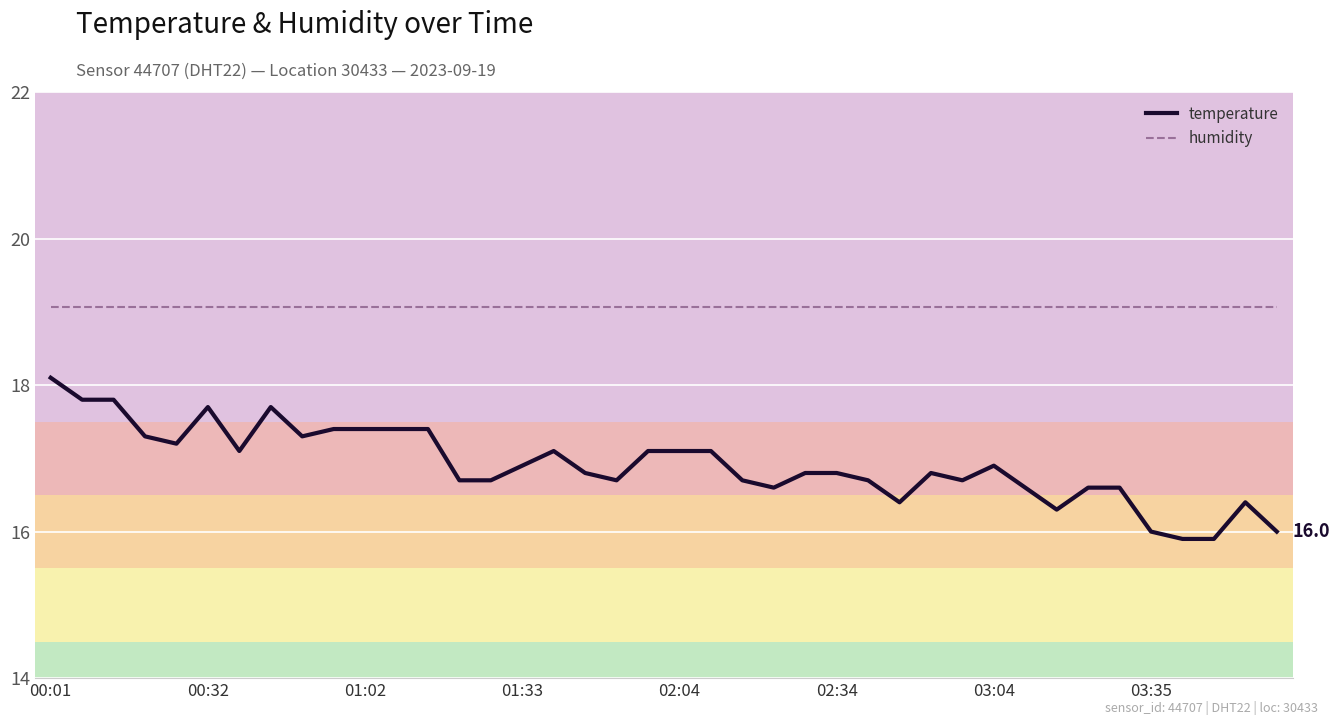

Which series has the largest range (max minus min)?

temperature